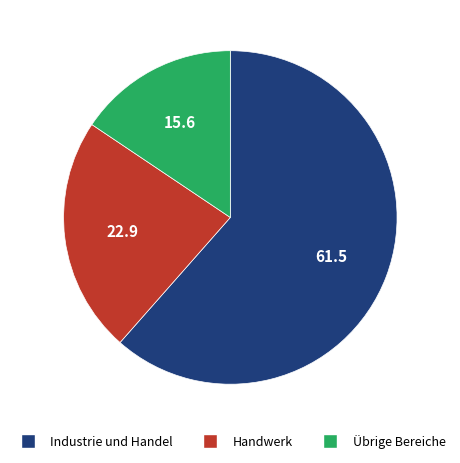

Combined, do Übrige Bereiche and Handwerk account for over 50%?

No